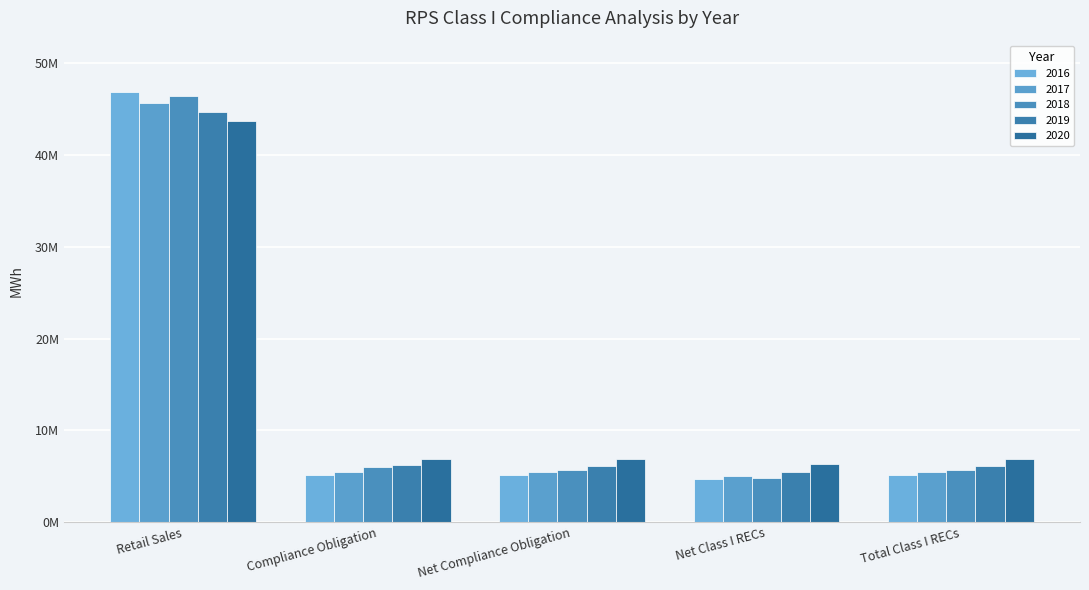

Which label corresponds to the smallest value in the chart?

Net Class I RECs